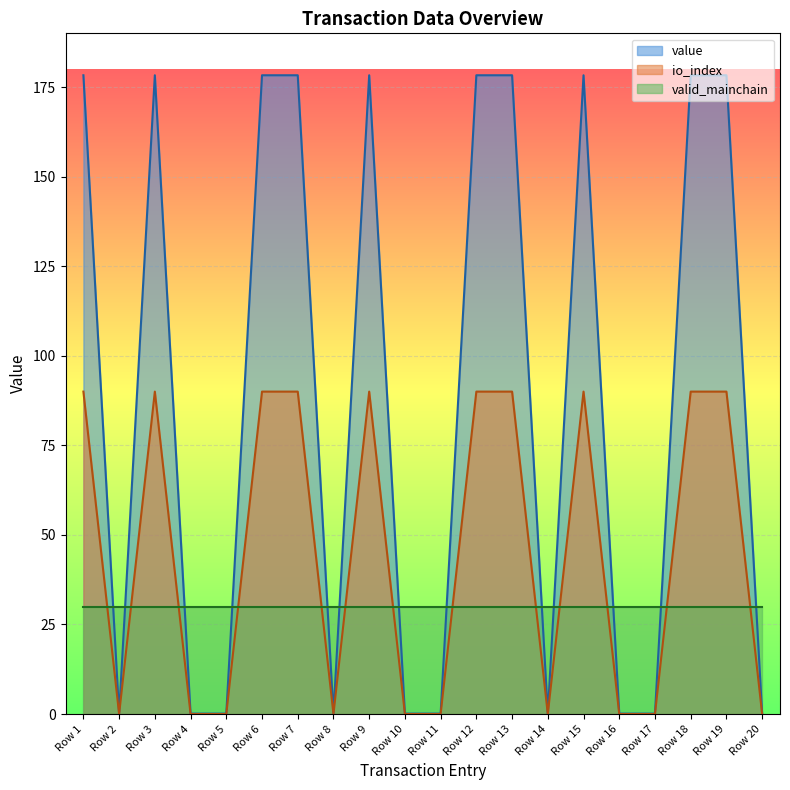

What is the maximum value for valid_mainchain?

30.0